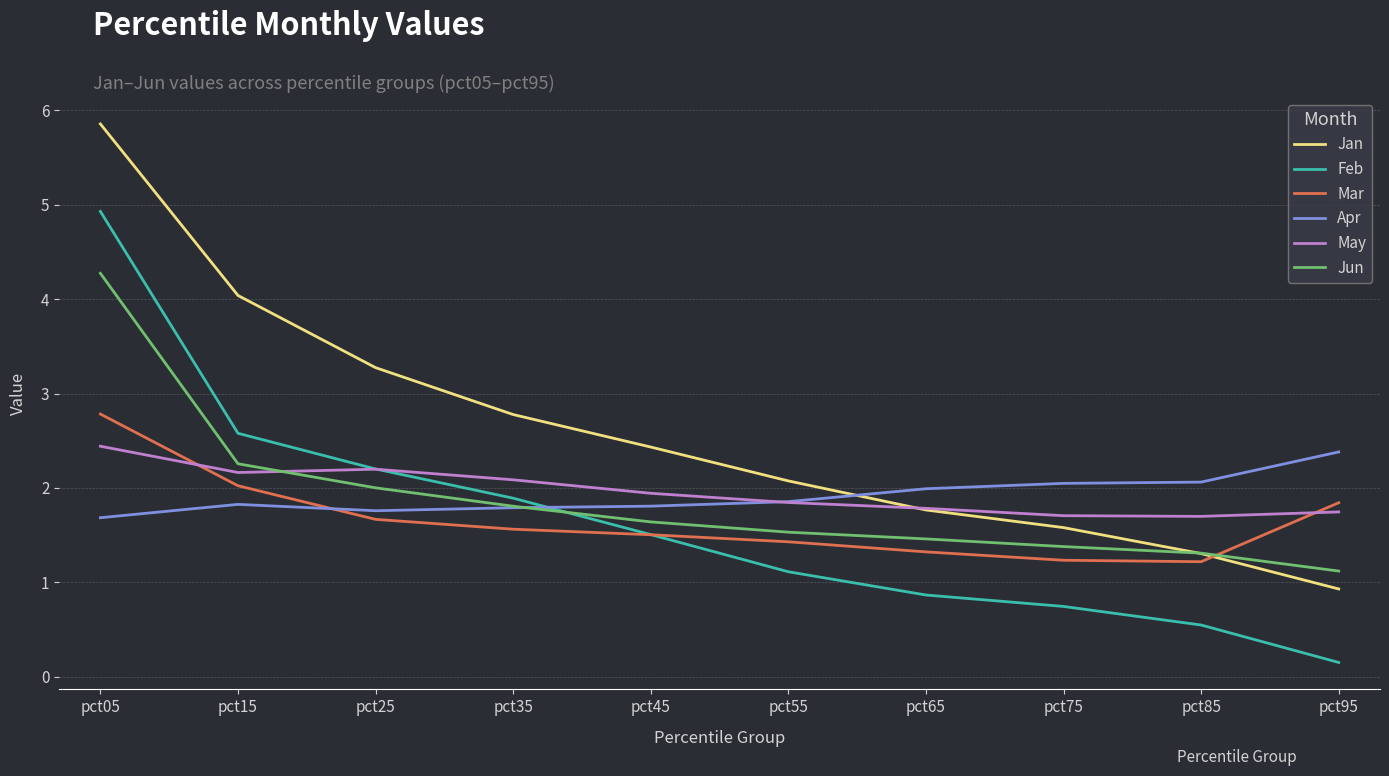

What is the difference between the maximum and minimum values in the Jan series?

4.9